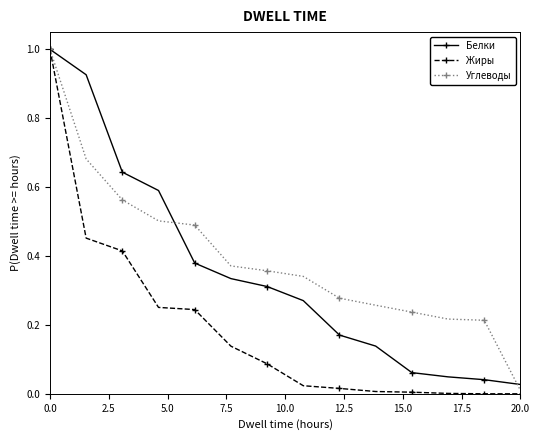

At how many categories does at least one series exceed 0?

14